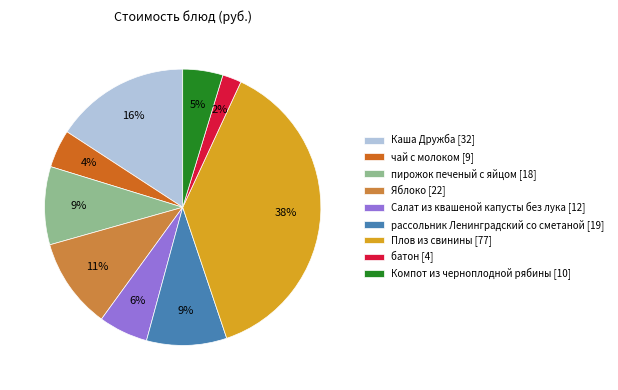

Combined, do Плов из свинины [77] and чай с молоком [9] account for over 50%?

No